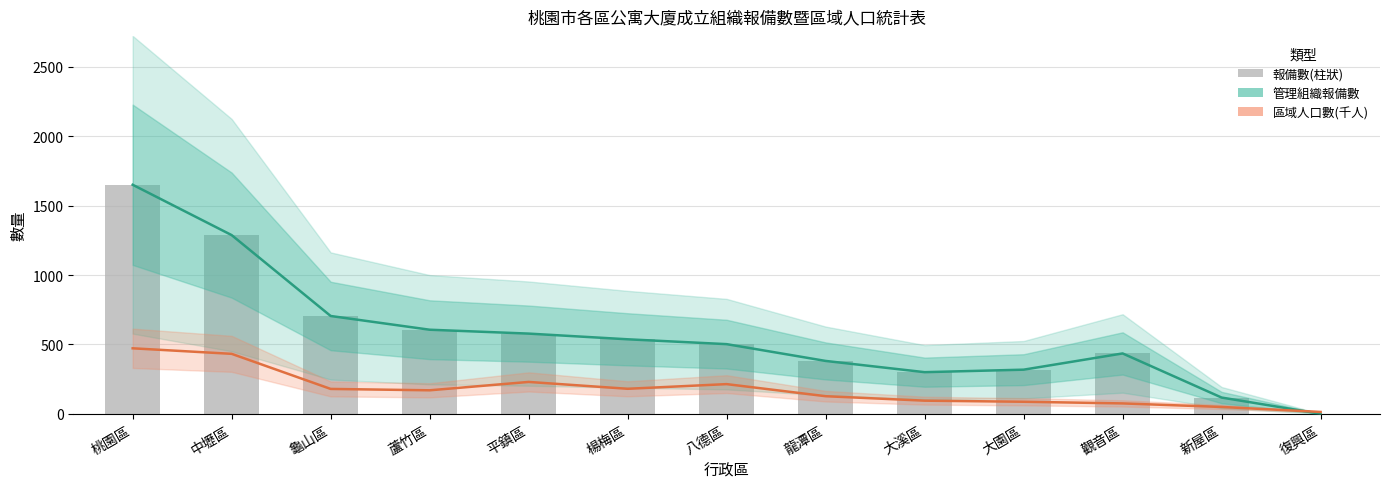

Which category has the lowest value in the 管理組織報備數 series?

復興區